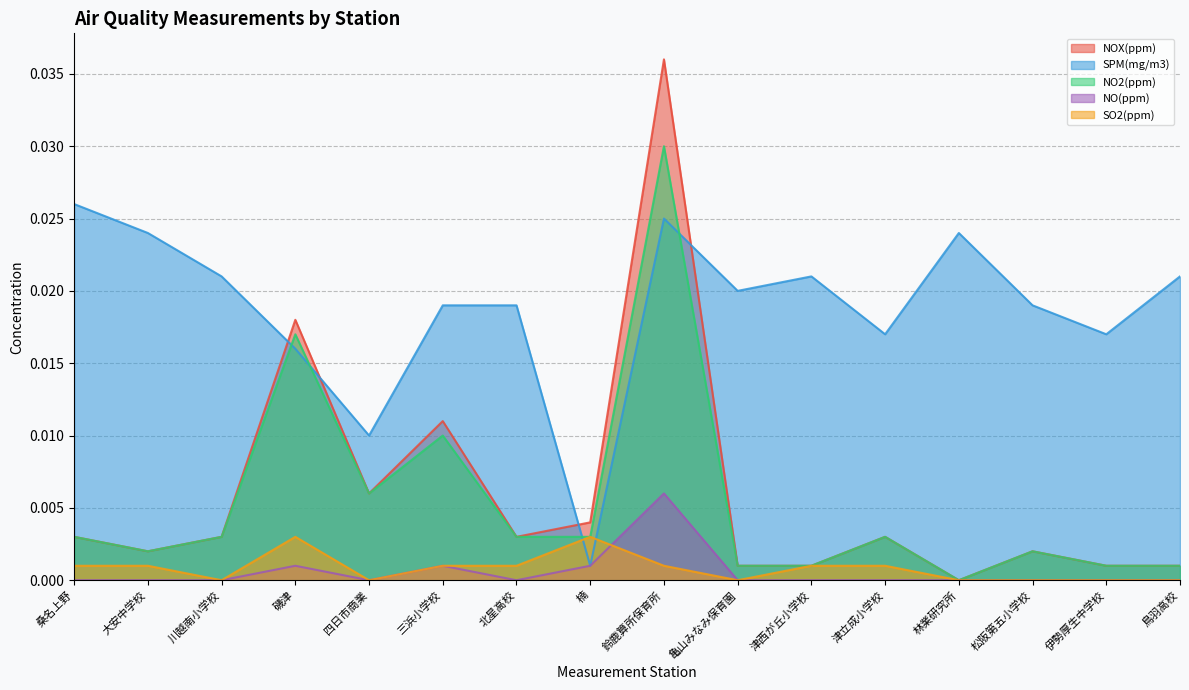

At how many categories does at least one series exceed 0?

16